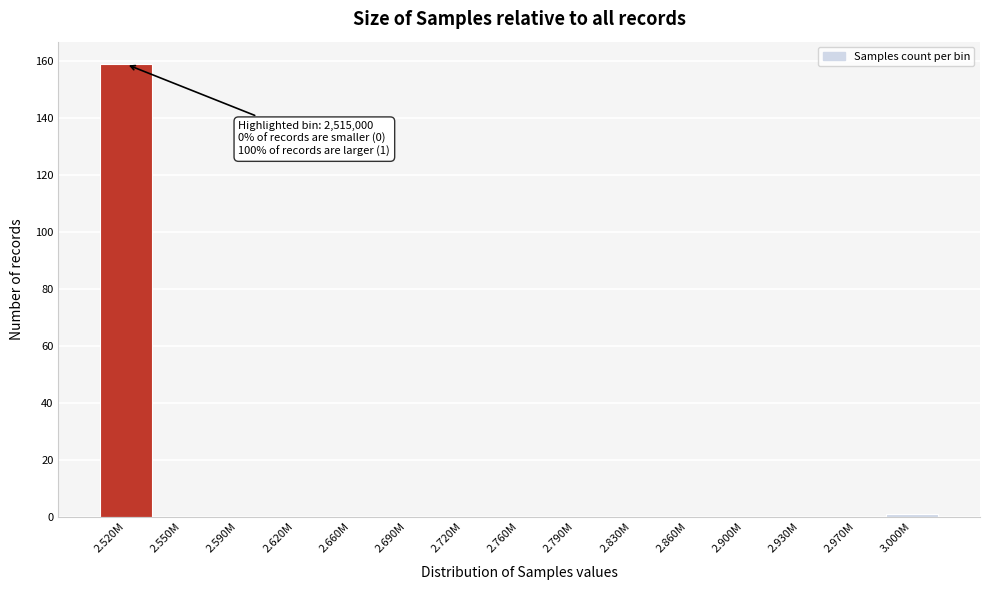

Reading left to right, transcribe all the data shown in this chart.

2.520M=159	2.550M=0	2.590M=0	2.620M=0	2.660M=0	2.690M=0	2.720M=0	2.760M=0	2.790M=0	2.830M=0	2.860M=0	2.900M=0	2.930M=0	2.970M=0	3.000M=1